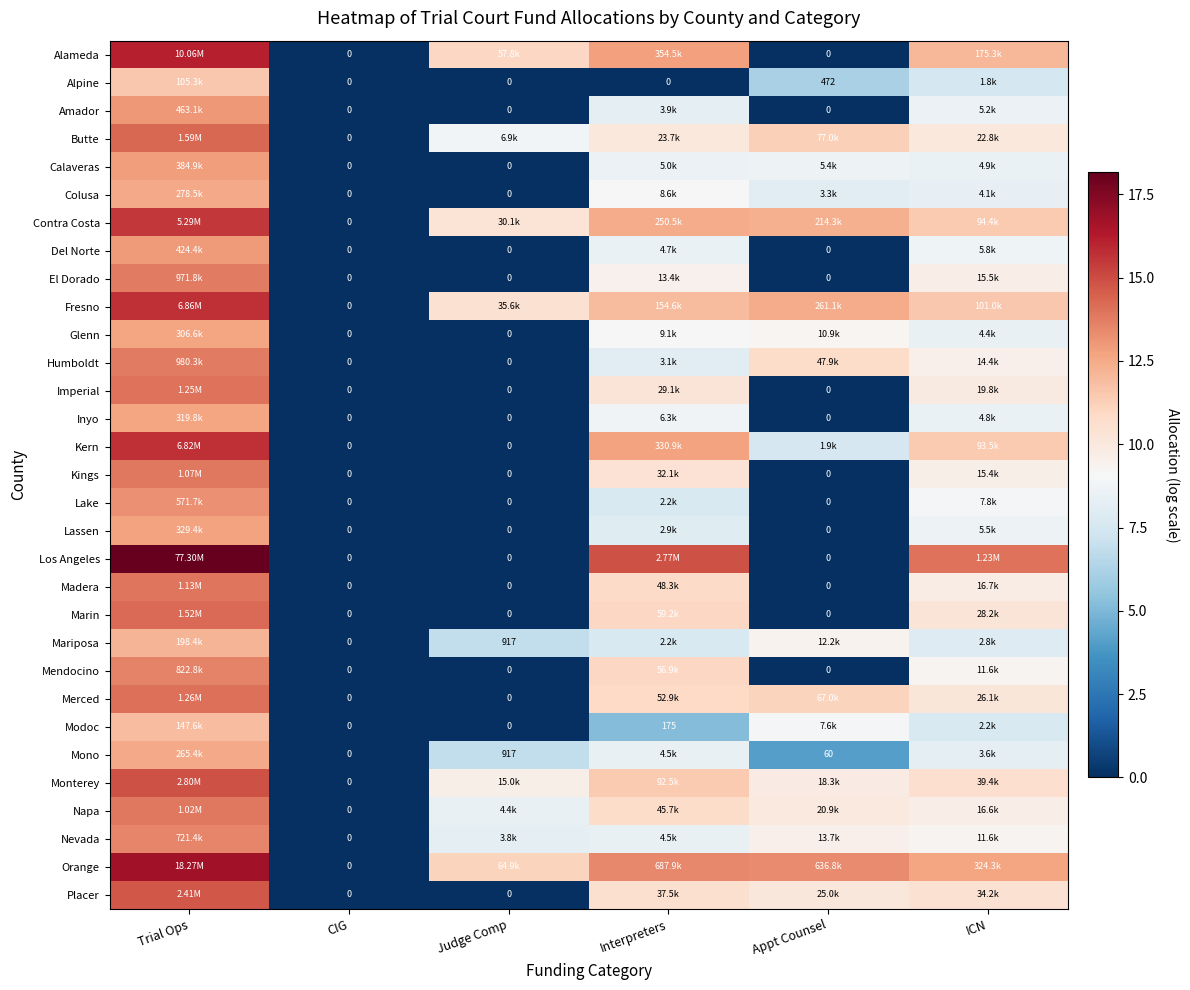

At which label is Butte closest to 7?

Judge Comp